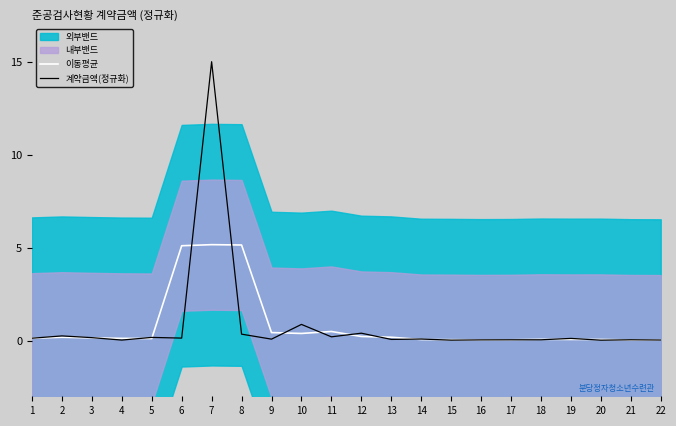

Where is the first local maximum for 계약금액(정규화)?

2